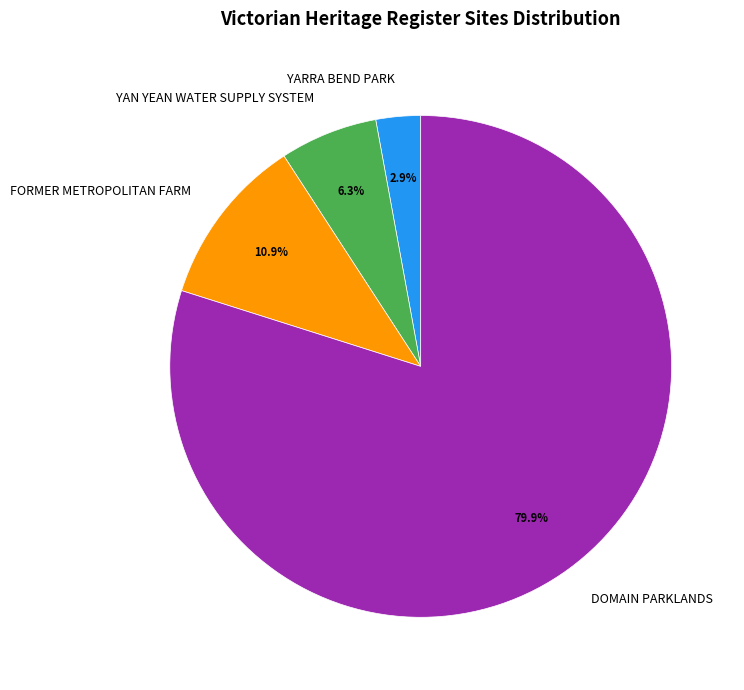

To the nearest percent, what is the difference between the YAN YEAN WATER SUPPLY SYSTEM and YARRA BEND PARK slice percentages?

3%